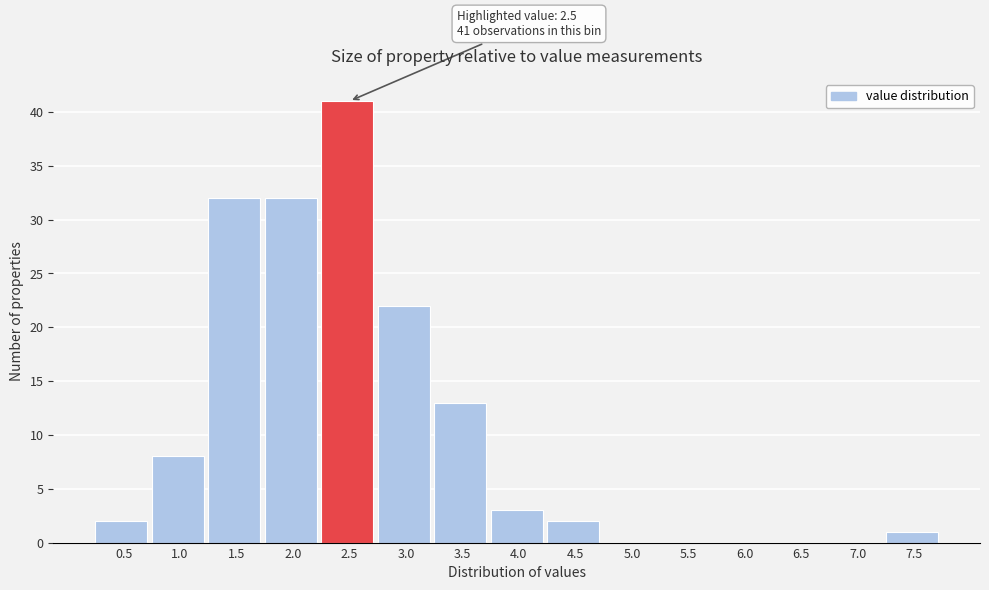

Reading left to right, what are all the values shown in this chart?

0.5=2	1.0=8	1.5=32	2.0=32	2.5=41	3.0=22	3.5=13	4.0=3	4.5=2	5.0=0	5.5=0	6.0=0	6.5=0	7.0=0	7.5=1